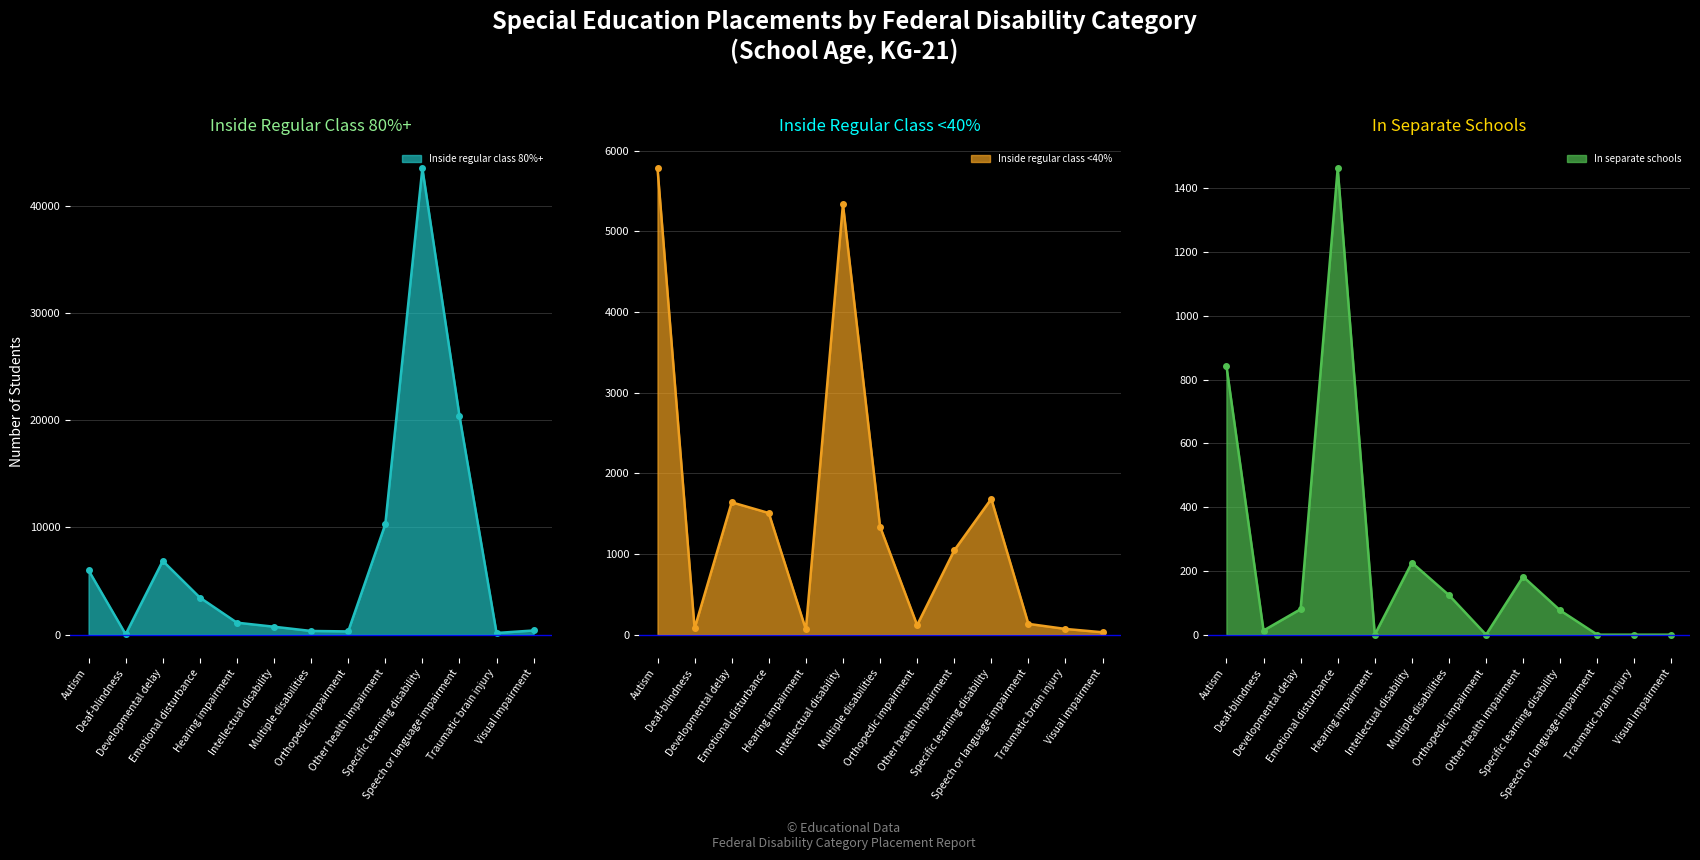

What is the label of the 12th point from the left?

Traumatic brain injury